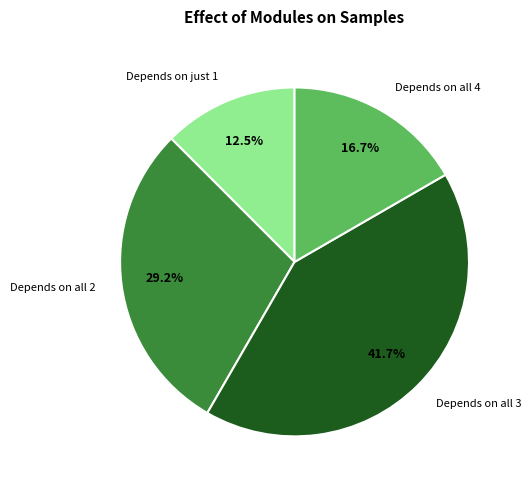

What is the largest slice in the pie chart?

Depends on all 3